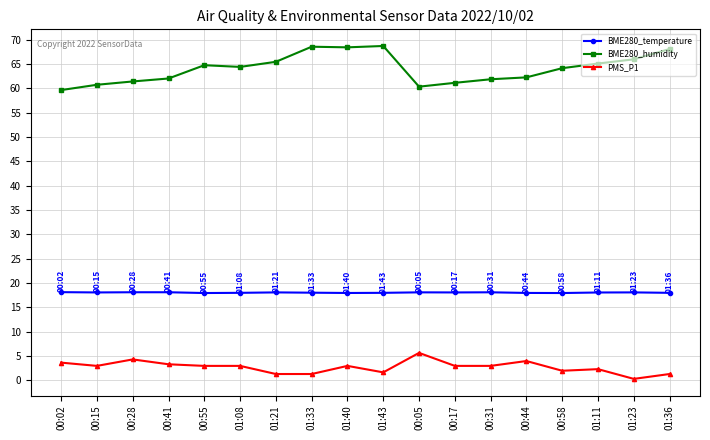

At which category does PMS_P1 reach its first local valley?

00:15